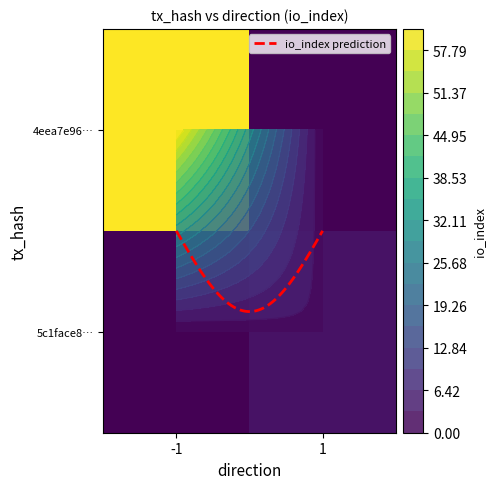

What is the spread (max minus min) of values at io_index?

58